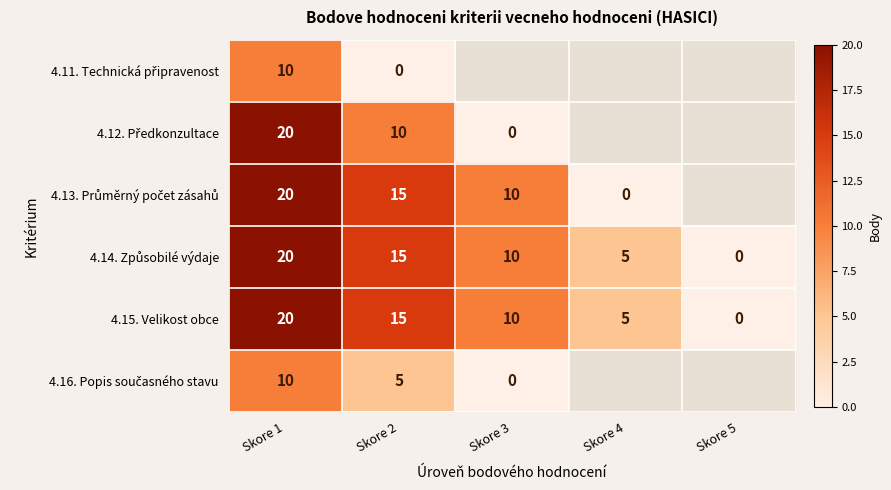

Is it true that 4.15. Velikost obce equals 10 at Skore 3?

True